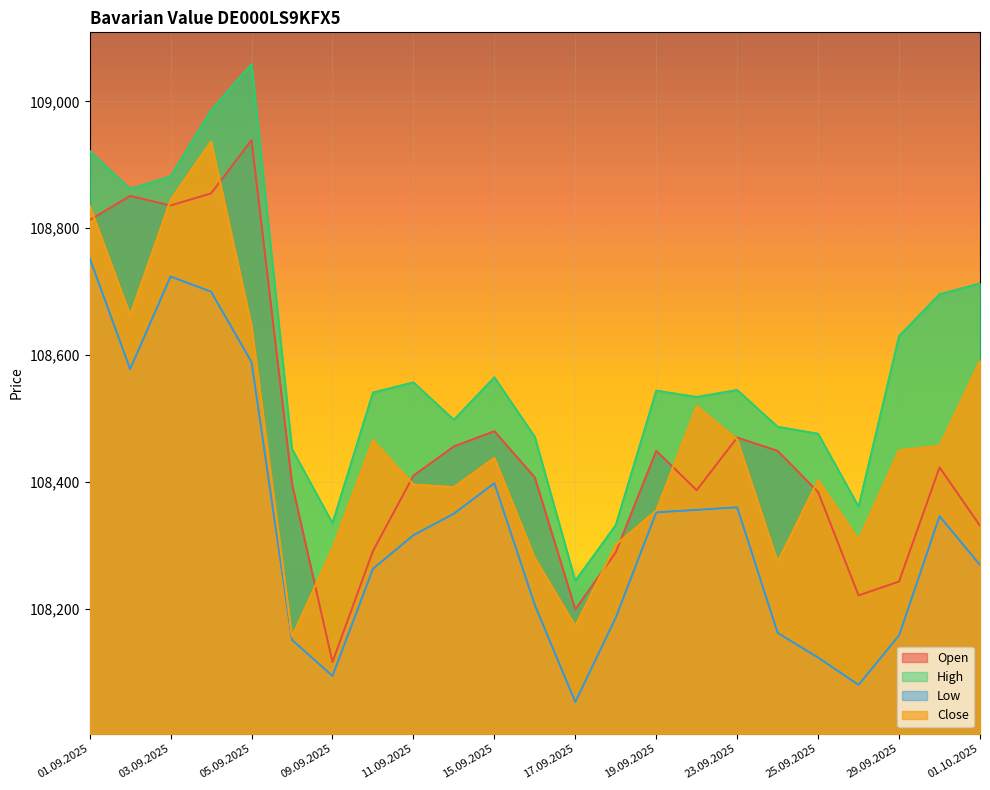

True or false: Open has more than 1 interior local peaks.

True